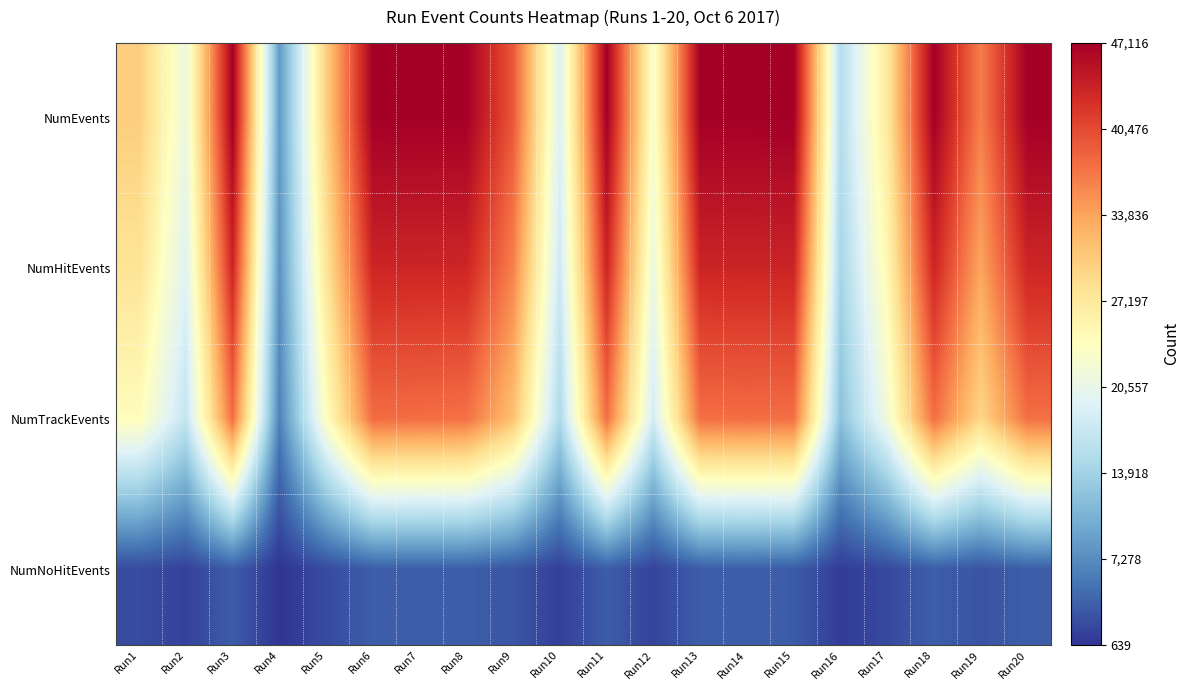

At how many categories does at least one series exceed 16978?

18